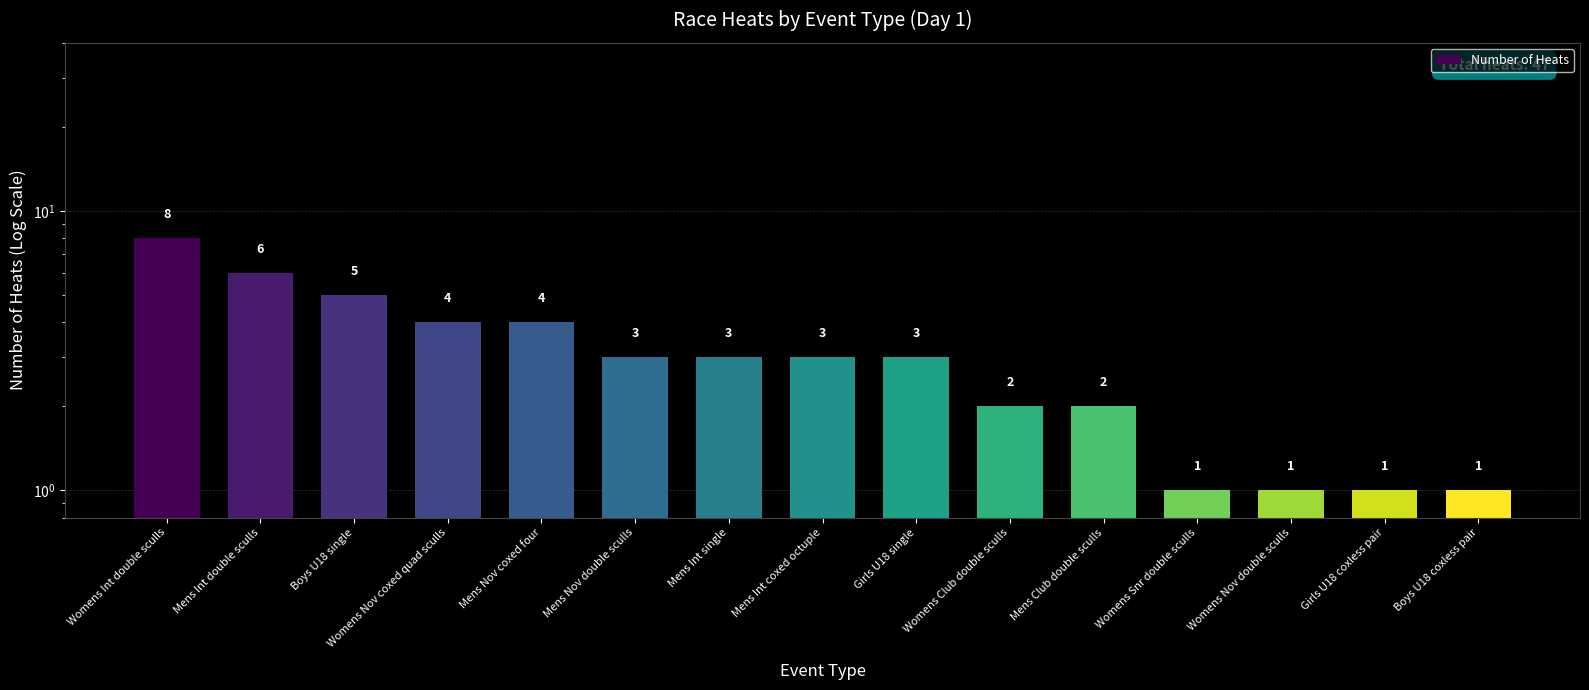

How many data points are less than 3?

6